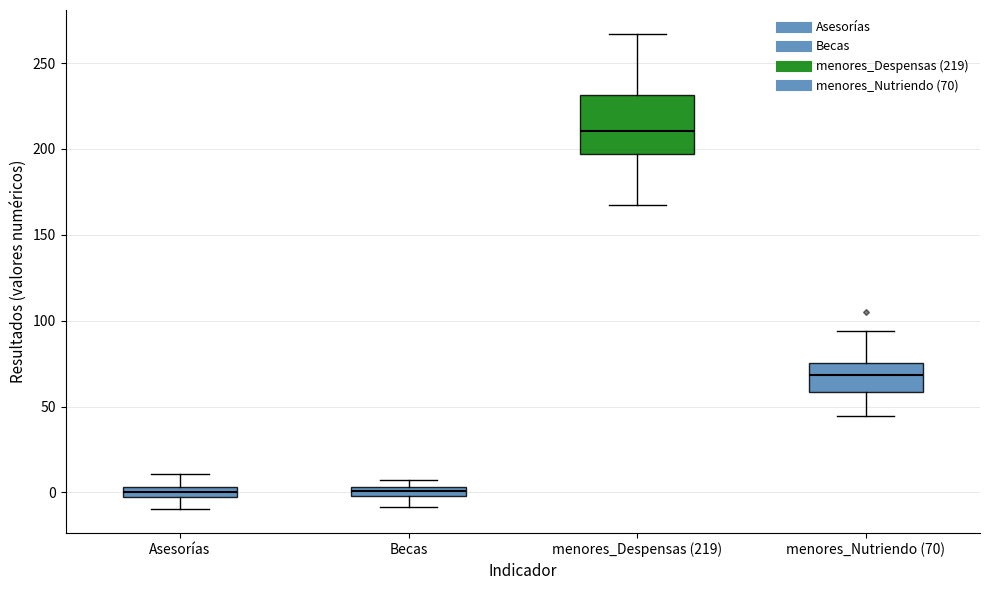

Where is the upper edge of the box for menores_Despensas (219) on the y-axis? The values are not printed on the chart, so give them approximately, as read against the axis.

230